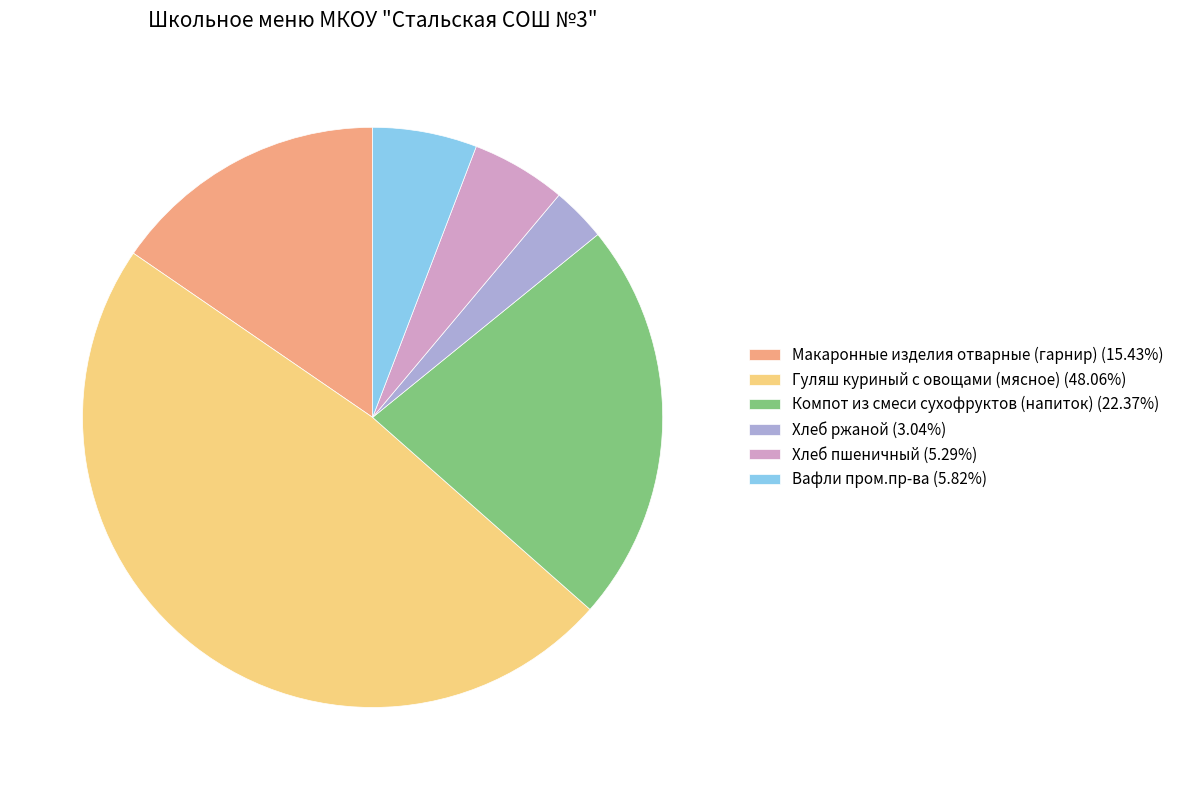

Does any single category account for the majority?

No